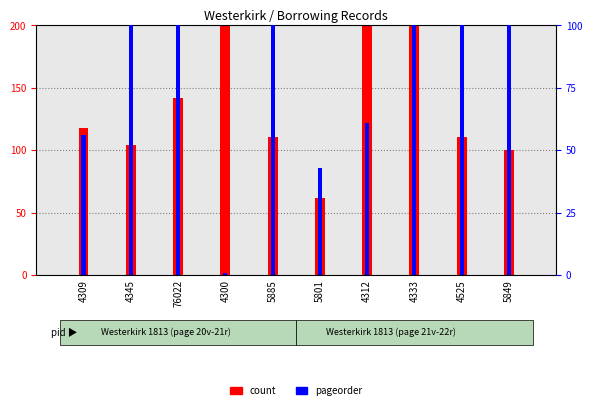

Which series has the widest spread of values?

pageorder